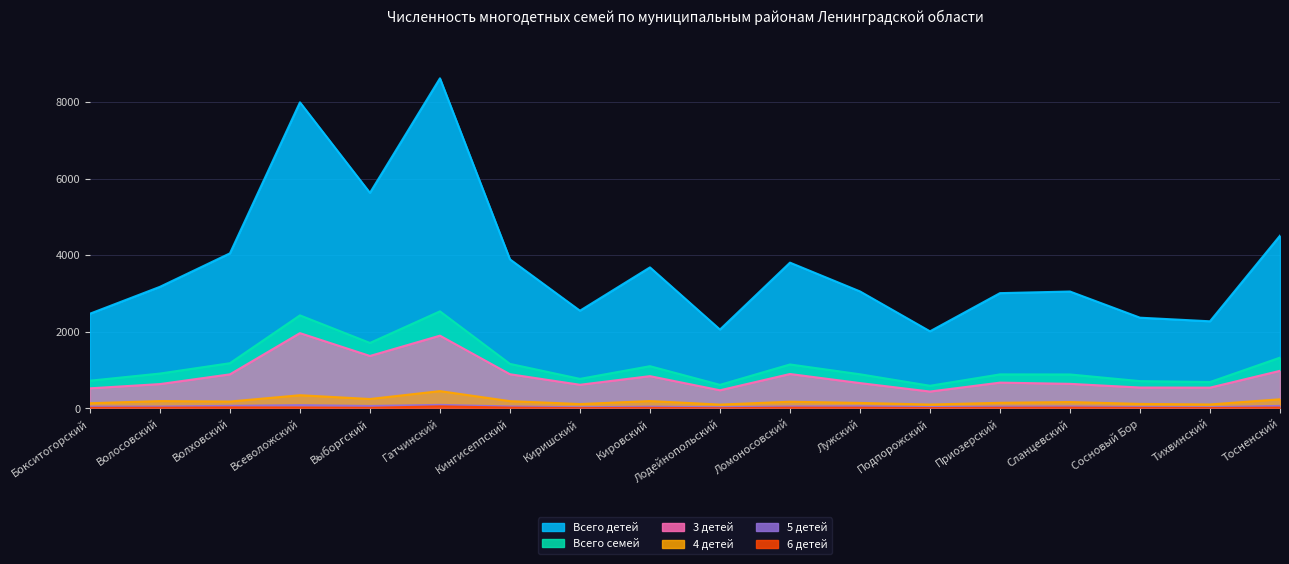

Reading left to right, what are all the values shown in this chart?

Всего детей: Бокситогорский=2472	Волосовский=3174	Волховский=4048	Всеволожский=7990	Выборгский=5627	Гатчинский=8617	Кингисеппский=3891	Киришский=2550	Кировский=3681	Лодейнопольский=2058	Ломоносовский=3805	Лужский=3054	Подпорожский=2012	Приозерский=3009	Сланцевский=3051	Сосновый Бор=2368	Тихвинский=2274	Тосненский=4509
Всего семей: Бокситогорский=723	Волосовский=910	Волховский=1180	Всеволожский=2429	Выборгский=1709	Гатчинский=2534	Кингисеппский=1162	Киришский=771	Кировский=1102	Лодейнопольский=615	Ломоносовский=1147	Лужский=891	Подпорожский=591	Приозерский=888	Сланцевский=886	Сосновый Бор=712	Тихвинский=688	Тосненский=1325
3 детей: Бокситогорский=524	Волосовский=635	Волховский=889	Всеволожский=1965	Выборгский=1369	Гатчинский=1899	Кингисеппский=892	Киришский=617	Кировский=842	Лодейнопольский=473	Ломоносовский=898	Лужский=661	Подпорожский=440	Приозерский=673	Сланцевский=641	Сосновый Бор=545	Тихвинский=542	Тосненский=981
4 детей: Бокситогорский=135	Волосовский=191	Волховский=179	Всеволожский=344	Выборгский=245	Гатчинский=451	Кингисеппский=189	Киришский=114	Кировский=191	Лодейнопольский=100	Ломоносовский=174	Лужский=143	Подпорожский=101	Приозерский=146	Сланцевский=166	Сосновый Бор=117	Тихвинский=103	Тосненский=238
5 детей: Бокситогорский=45	Волосовский=48	Волховский=67	Всеволожский=85	Выборгский=64	Гатчинский=92	Кингисеппский=50	Киришский=28	Кировский=45	Лодейнопольский=30	Ломоносовский=50	Лужский=55	Подпорожский=34	Приозерский=46	Сланцевский=51	Сосновый Бор=34	Тихвинский=29	Тосненский=66
6 детей: Бокситогорский=14	Волосовский=18	Волховский=26	Всеволожский=23	Выборгский=16	Гатчинский=53	Кингисеппский=21	Киришский=7	Кировский=15	Лодейнопольский=4	Ломоносовский=19	Лужский=18	Подпорожский=8	Приозерский=16	Сланцевский=20	Сосновый Бор=13	Тихвинский=9	Тосненский=21